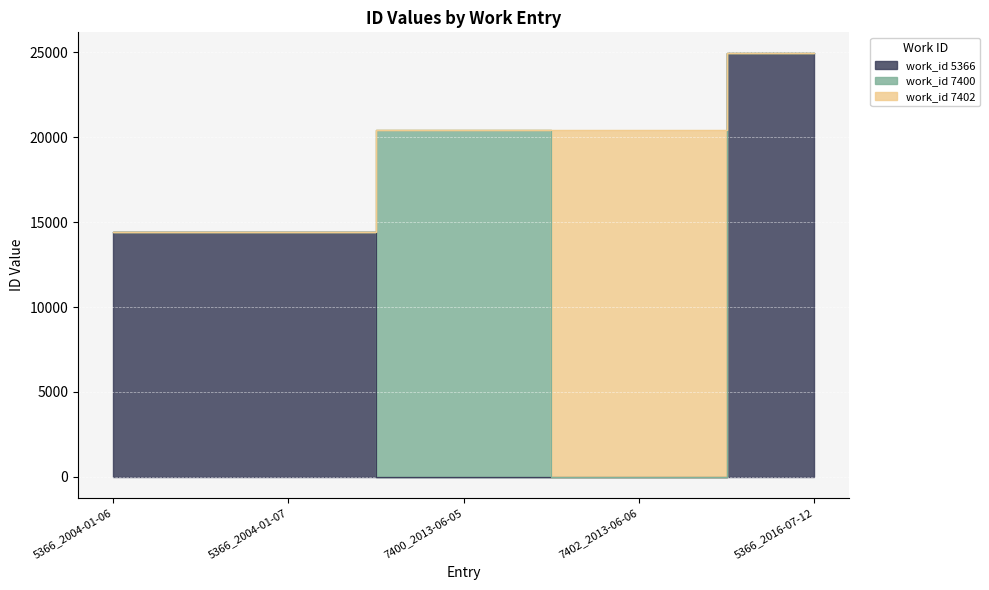

Which category has the lowest value across all series?

5366_2004-01-06